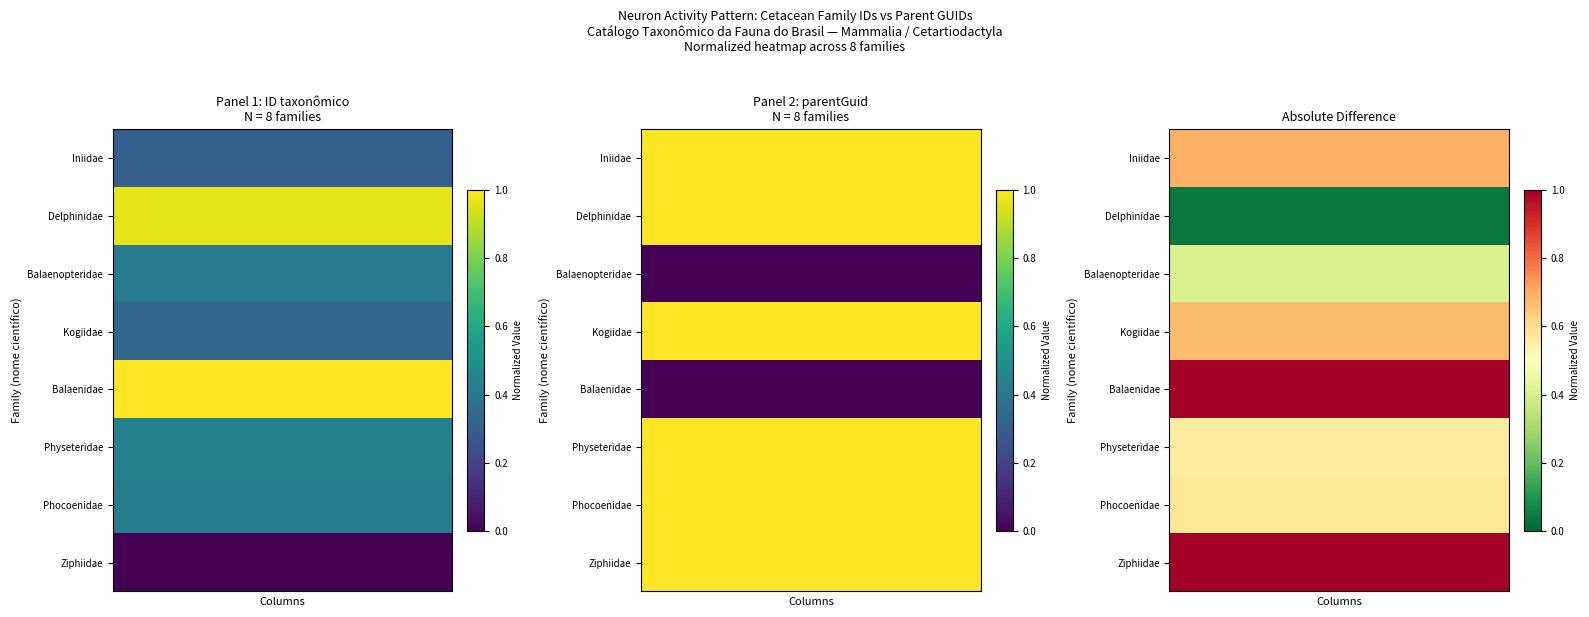

Which series has the largest total across all categories?

Ziphiidae